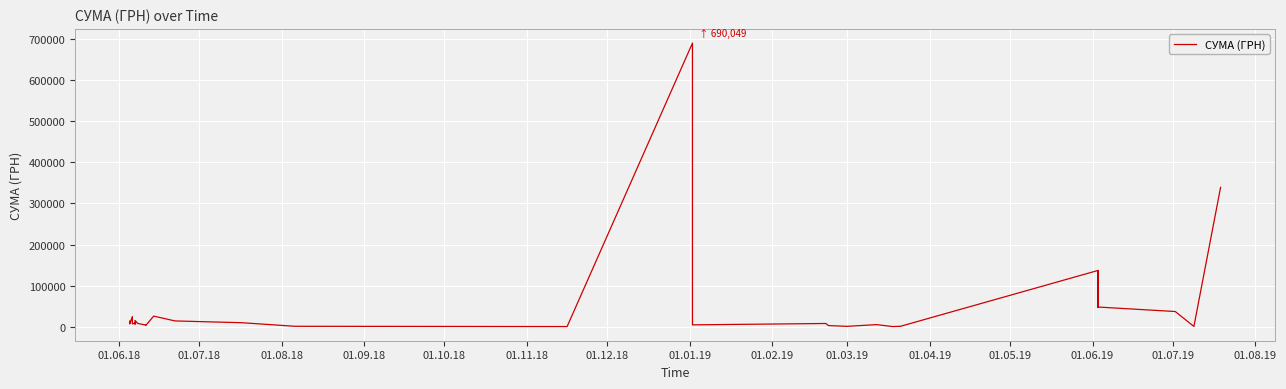

How many lines are shown in the chart?

1